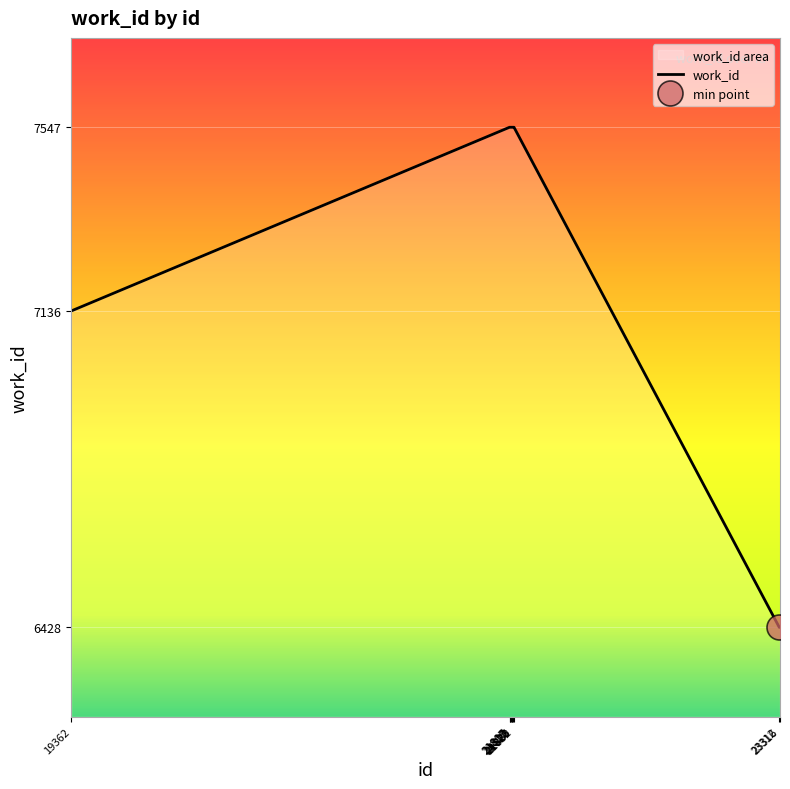

Reading right to left, transcribe all the data shown in this chart.

6428	6428	7547	7547	7547	7547	7547	7547	7547	7136